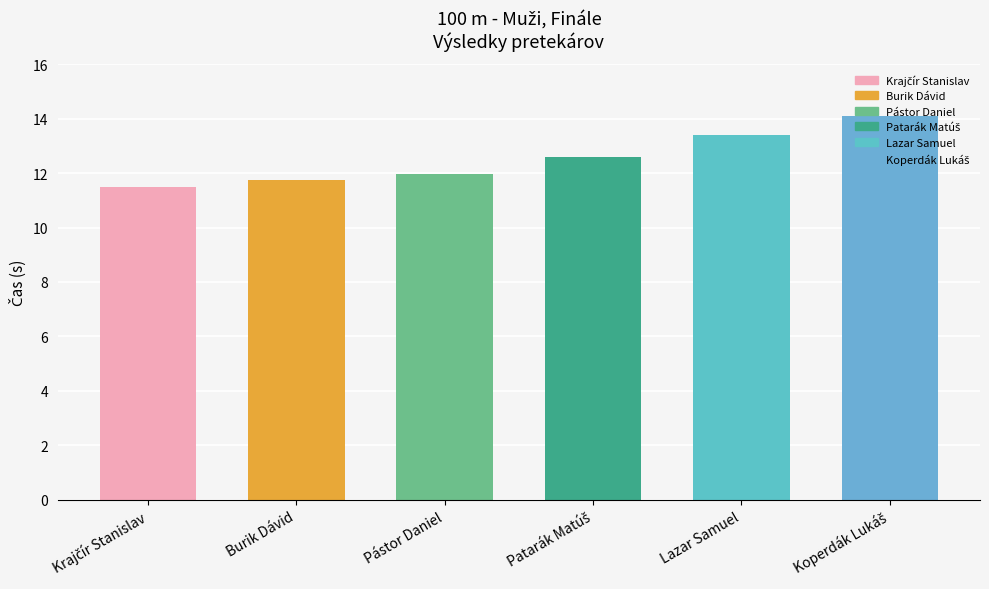

Rank the categories by value from highest to lowest.

Koperdák Lukáš, Lazar Samuel, Patarák Matúš, Pástor Daniel, Burik Dávid, Krajčír Stanislav